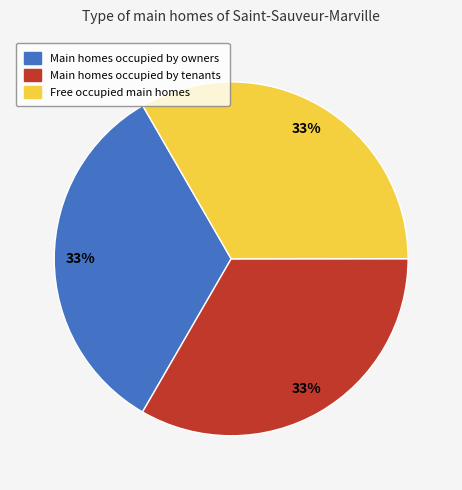

To the nearest percent, what is the average slice percentage?

33%